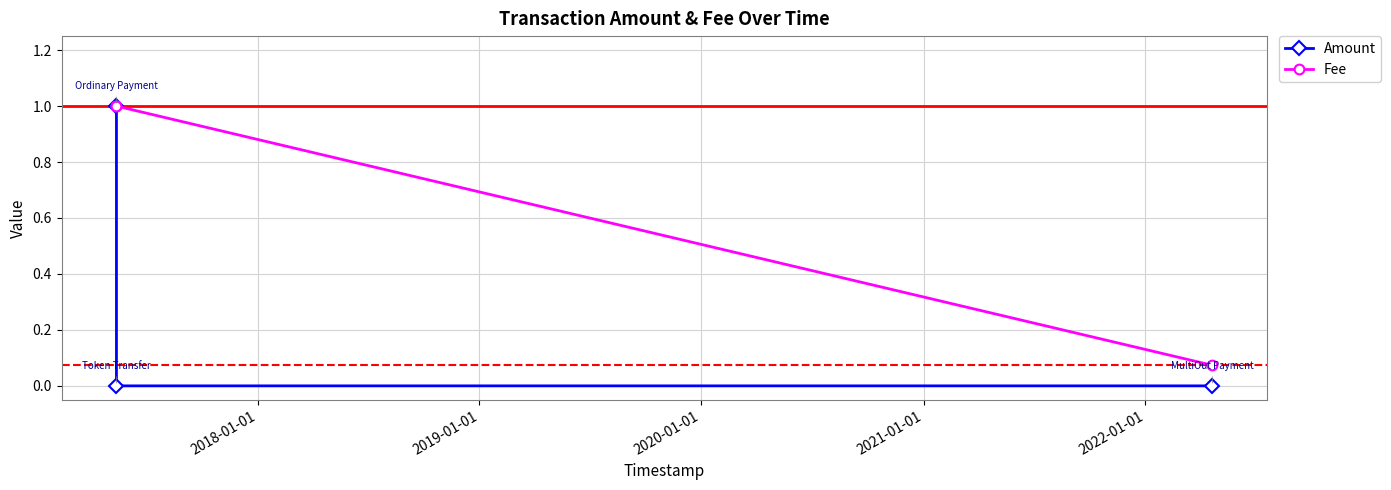

What is the maximum value shown in the chart?

1.0